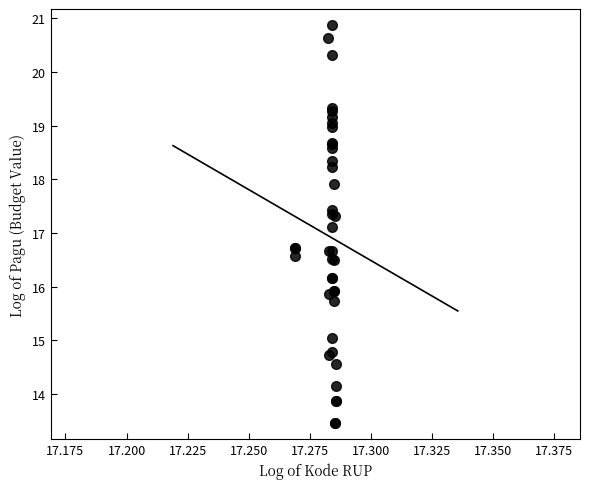

What Y value in the scatter plot is closest to 17?

17.1